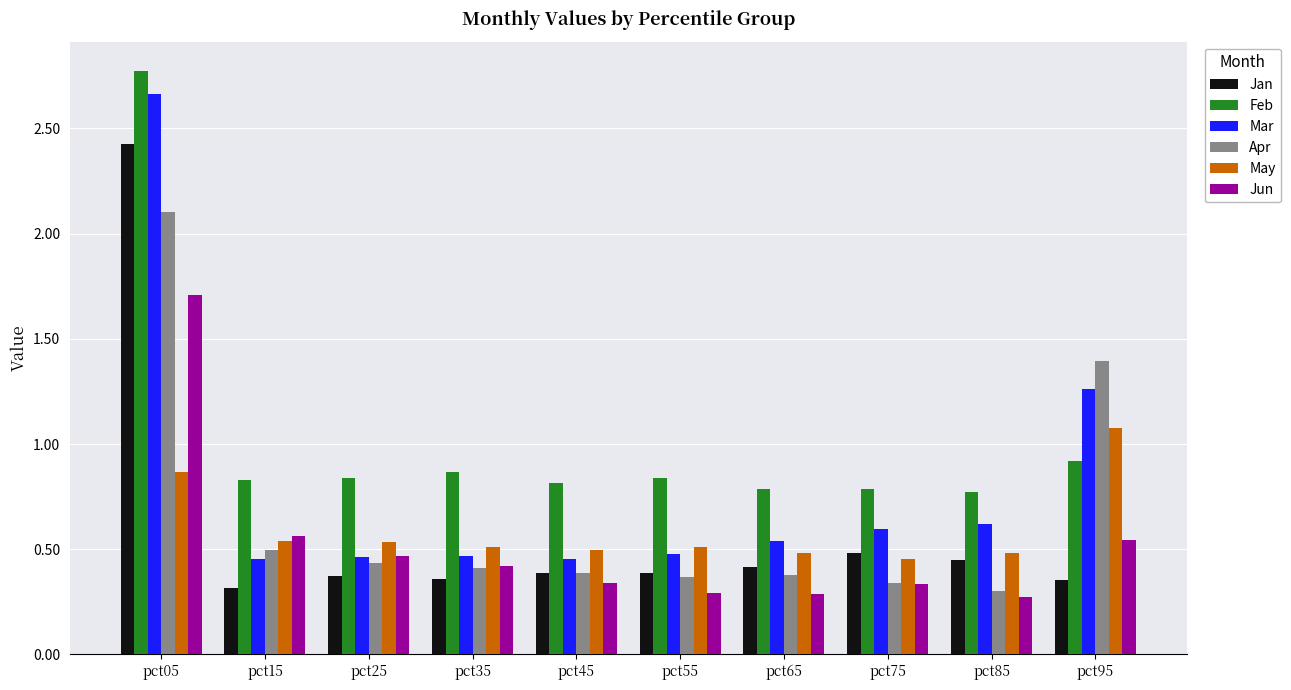

Which series has the widest spread of values?

Mar